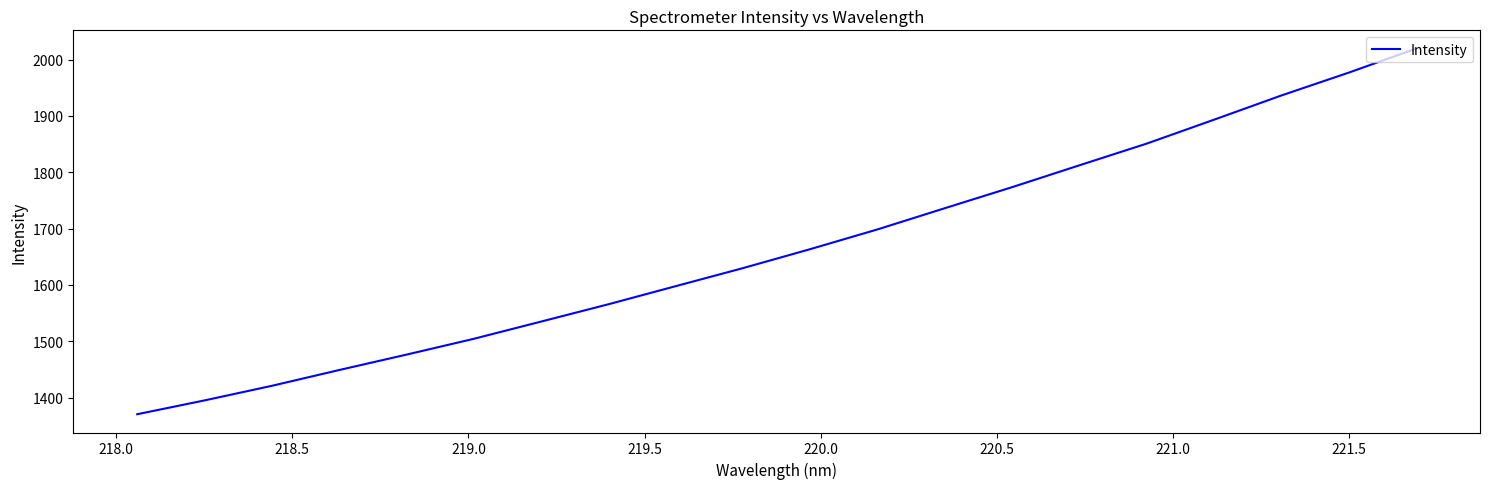

What is the smallest value displayed?

1370.5